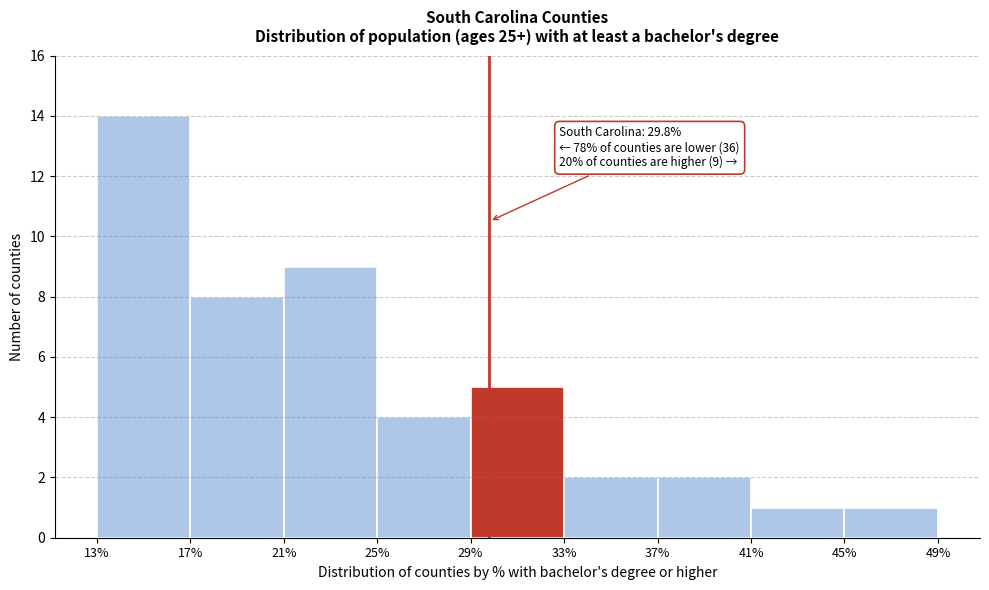

Which range on the x-axis has the tallest bar?

13% to 17%